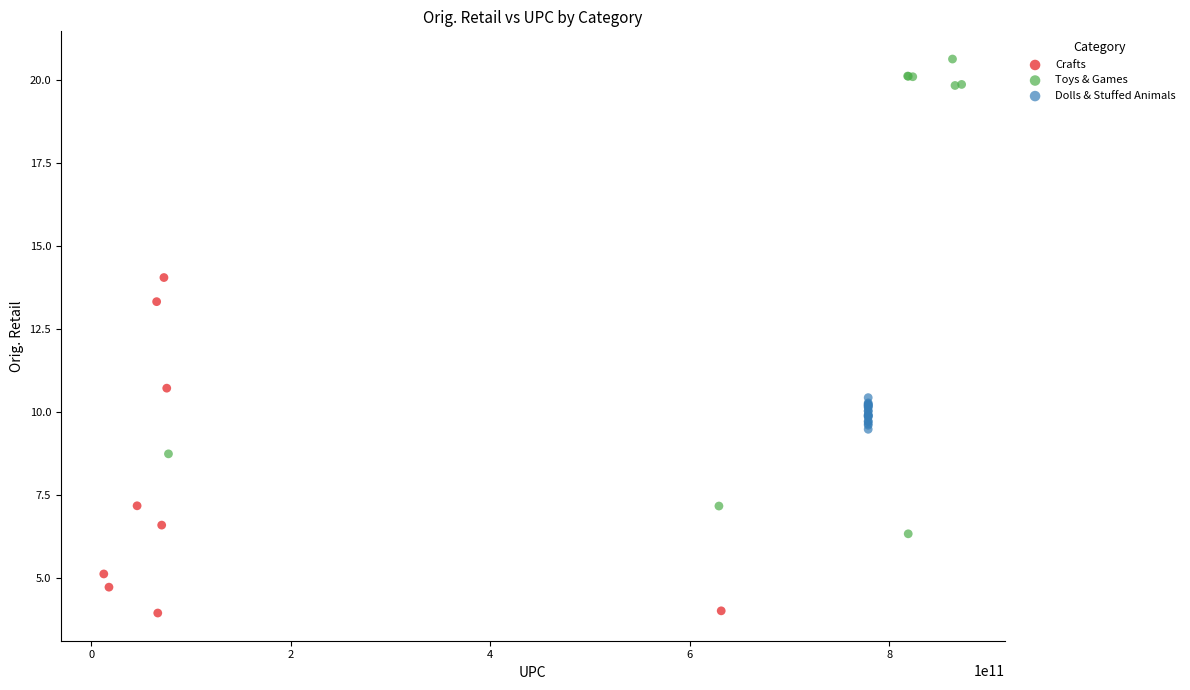

Which series has the widest spread of Y values?

Toys & Games